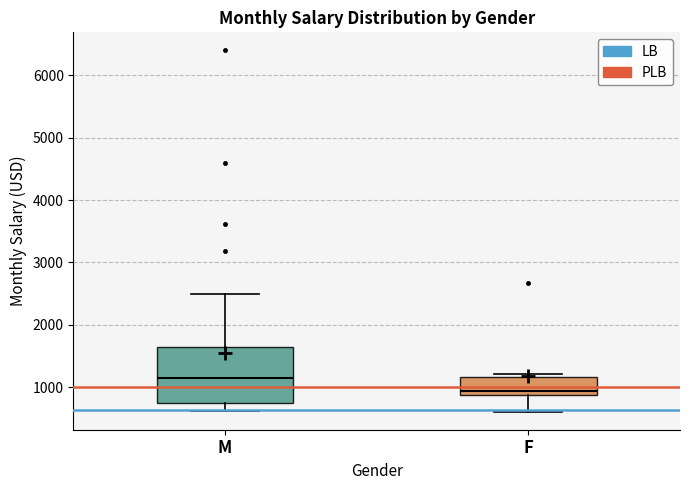

Reading left to right, transcribe this box plot: for each box, give where its median line is, the range the box spans, and where its two whiskers end, as read against the y-axis. The values are not printed on the chart, so give them approximately, as read against the axis.

M: median 1100, box 800 to 1600, whiskers 600 to 2500
F: median 900 (just above the box's lower edge), box 900 to 1200, whiskers 600 to 1200 (just above the box's upper edge)